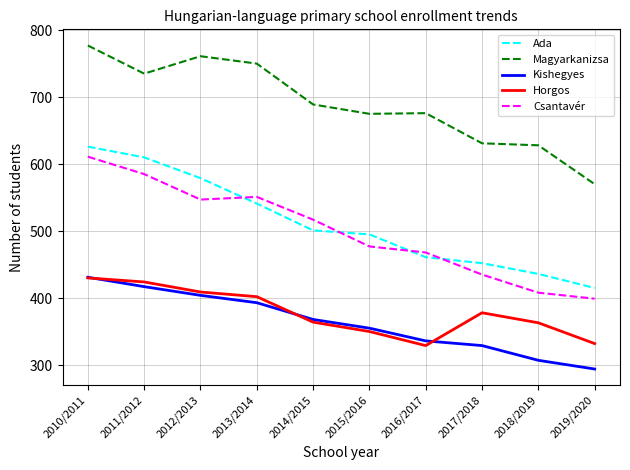

True or false: Magyarkanizsa and Horgos intersect in this chart.

False